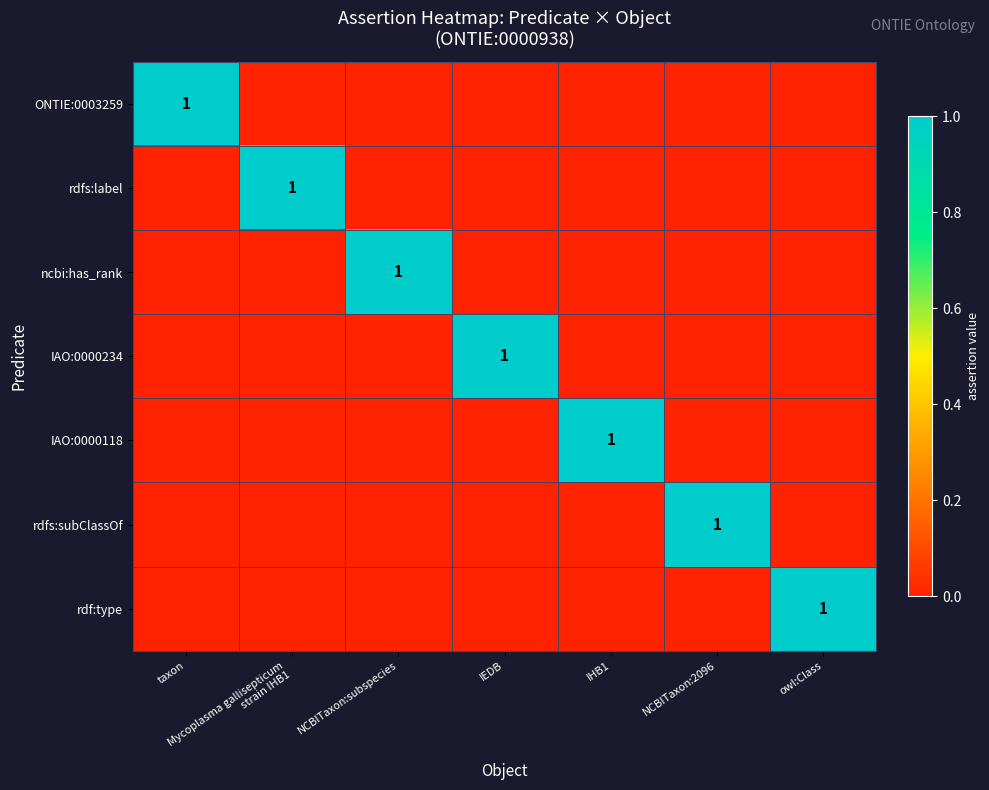

True or false: rdf:type has a value of 0 at owl:Class.

False